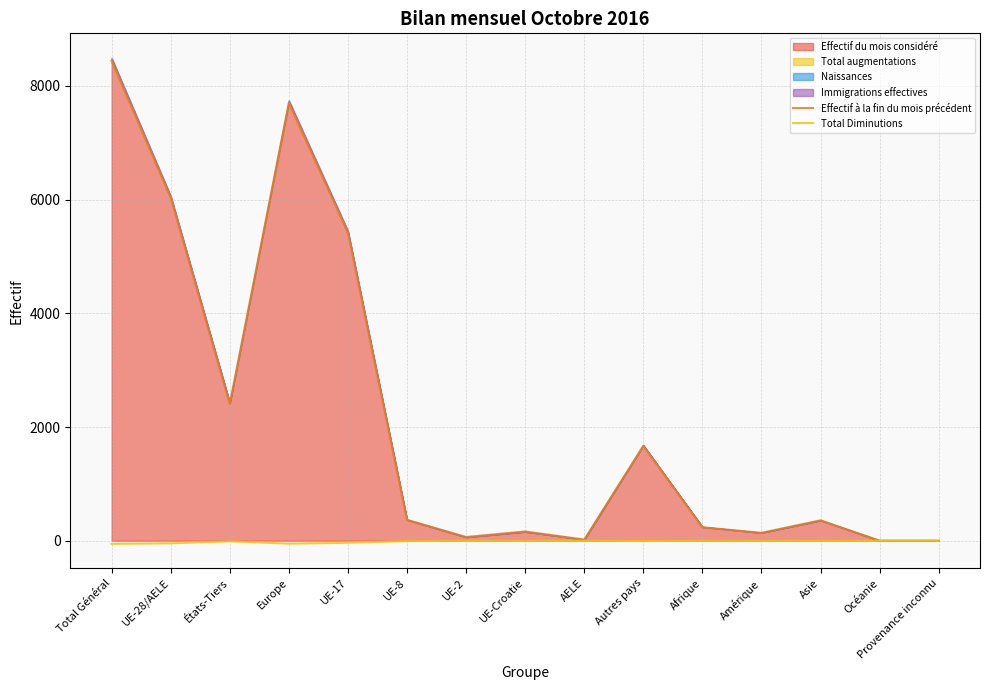

The value of Effectif à la fin du mois précédent at États-Tiers is 3725. True or false?

False